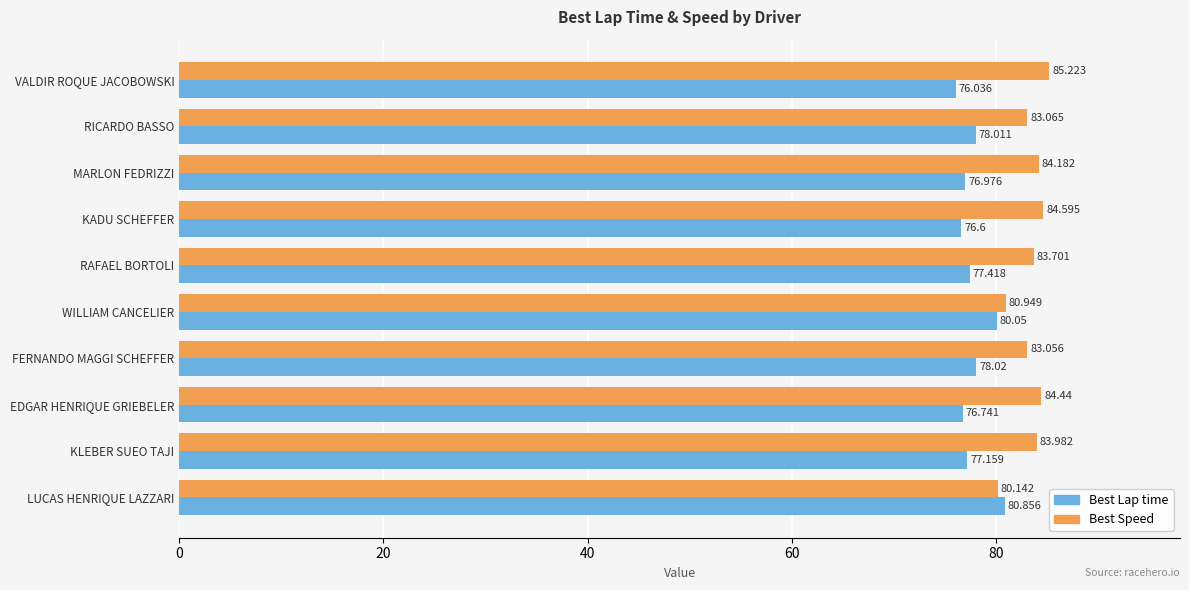

Which series has the widest spread of values?

Best Speed